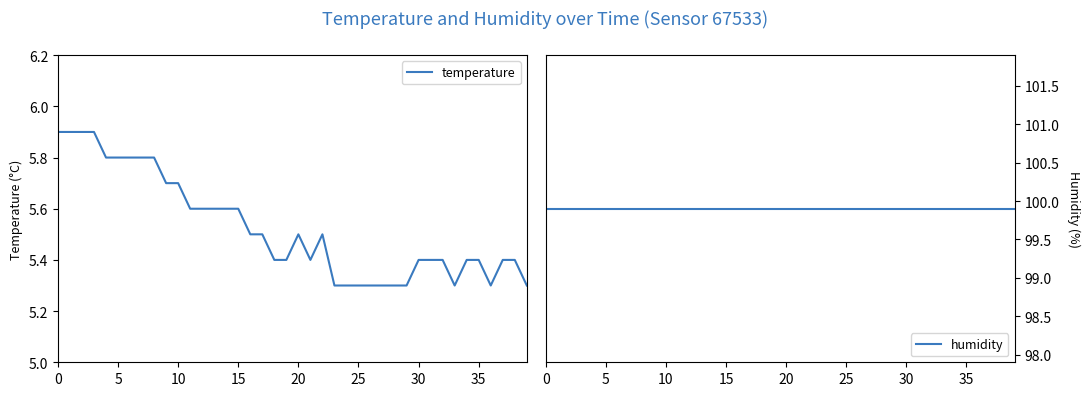

What is the difference between the second highest and second lowest values in the temperature series?

0.6